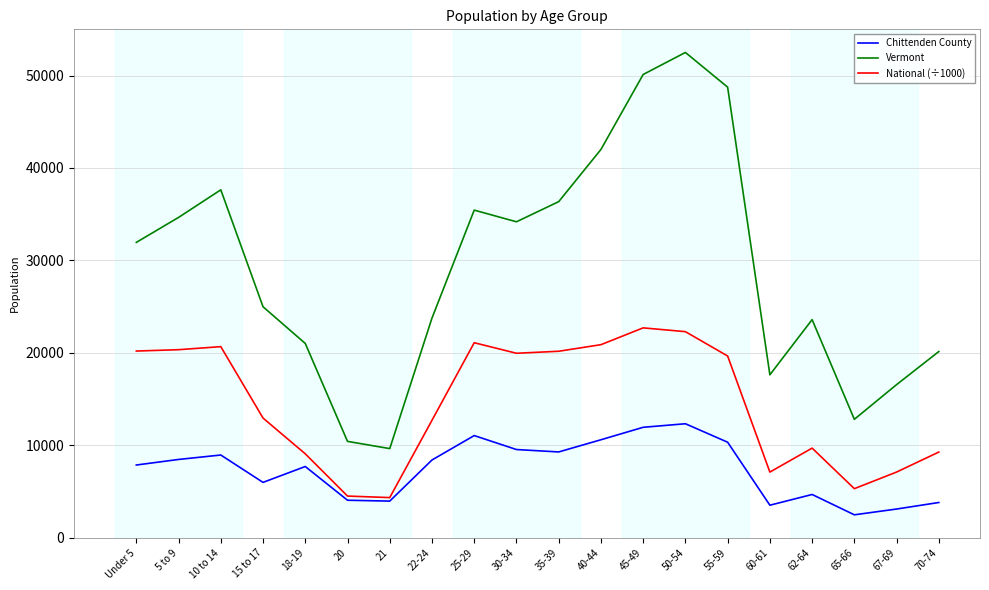

Which label corresponds to the largest value in the chart?

50-54